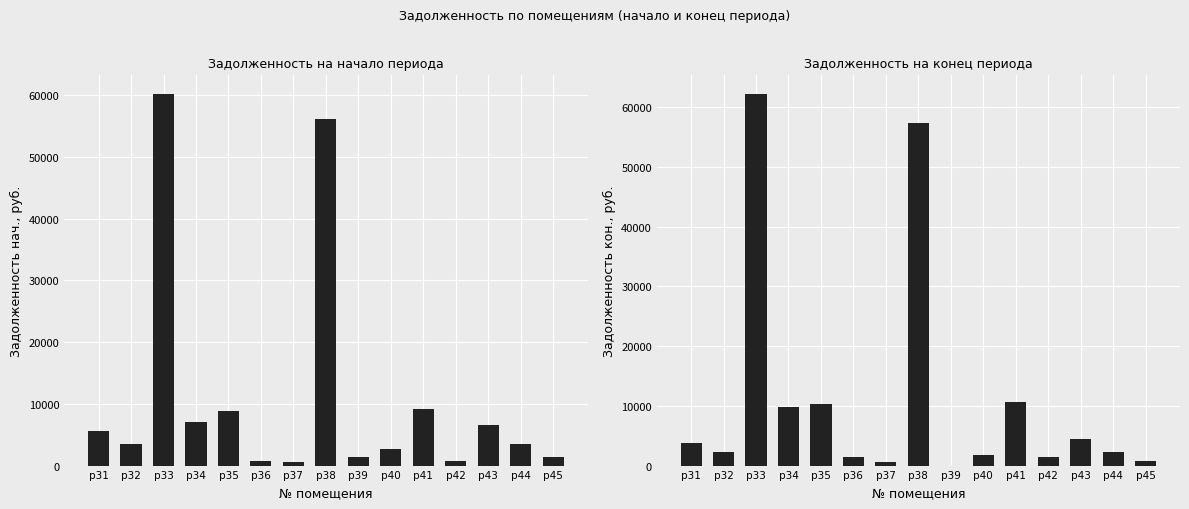

Between p42 and p44, which is larger?

p44